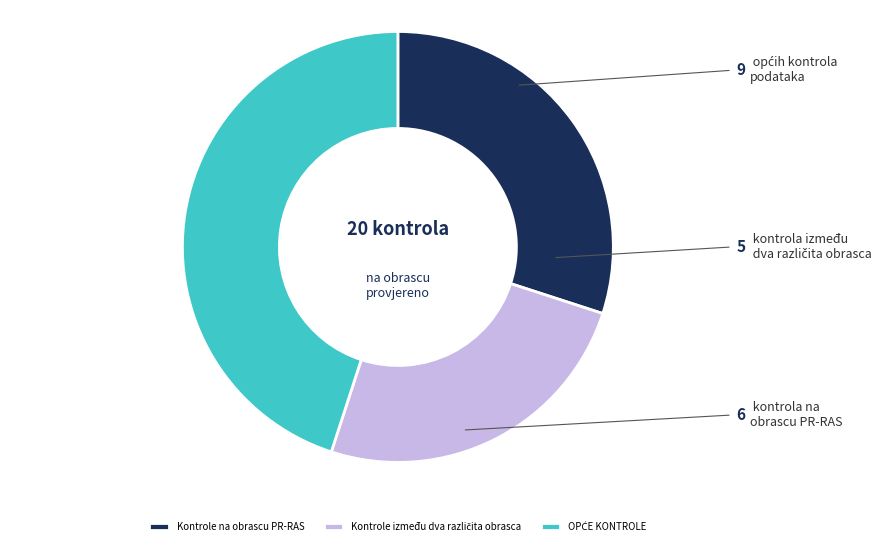

Does any single category account for the majority?

No